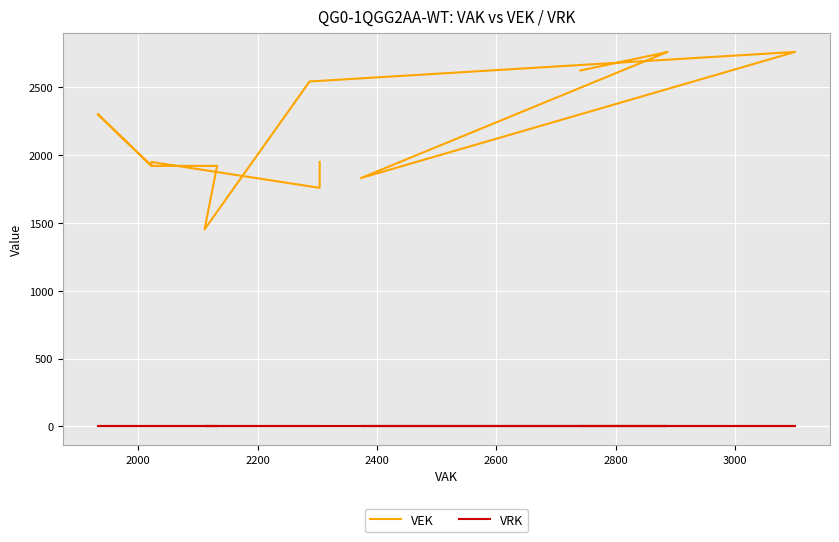

List the series in order of their overall mean, highest first.

VEK, VRK